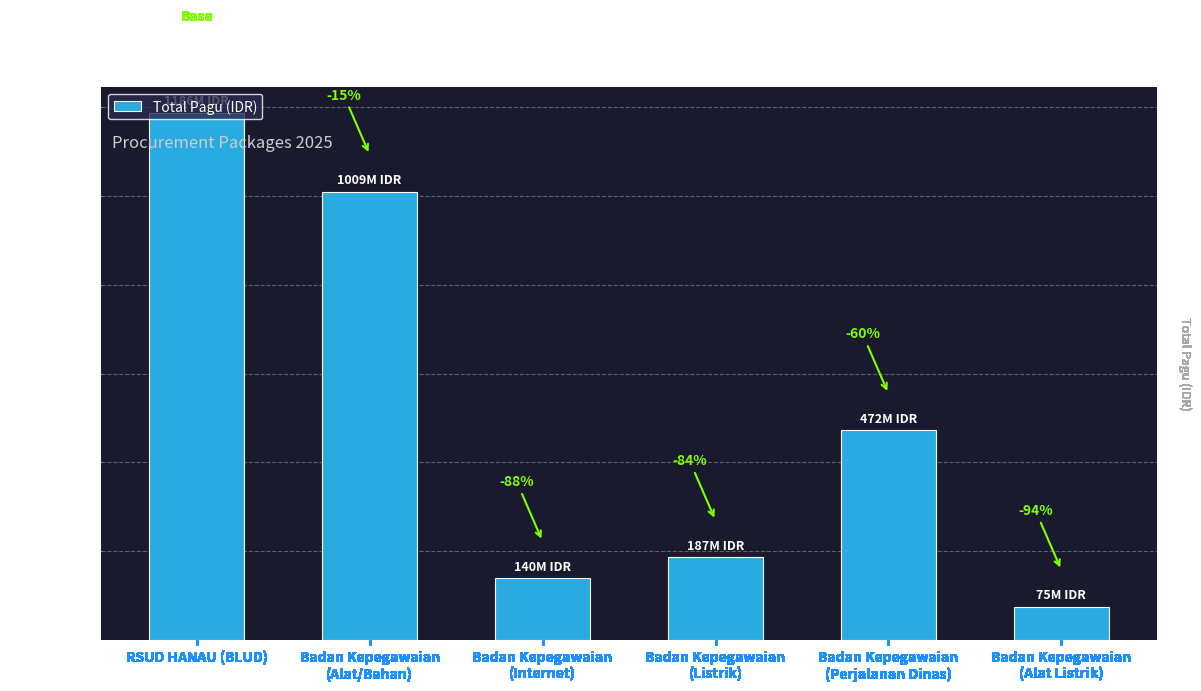

Does the chart contain any negative values?

No